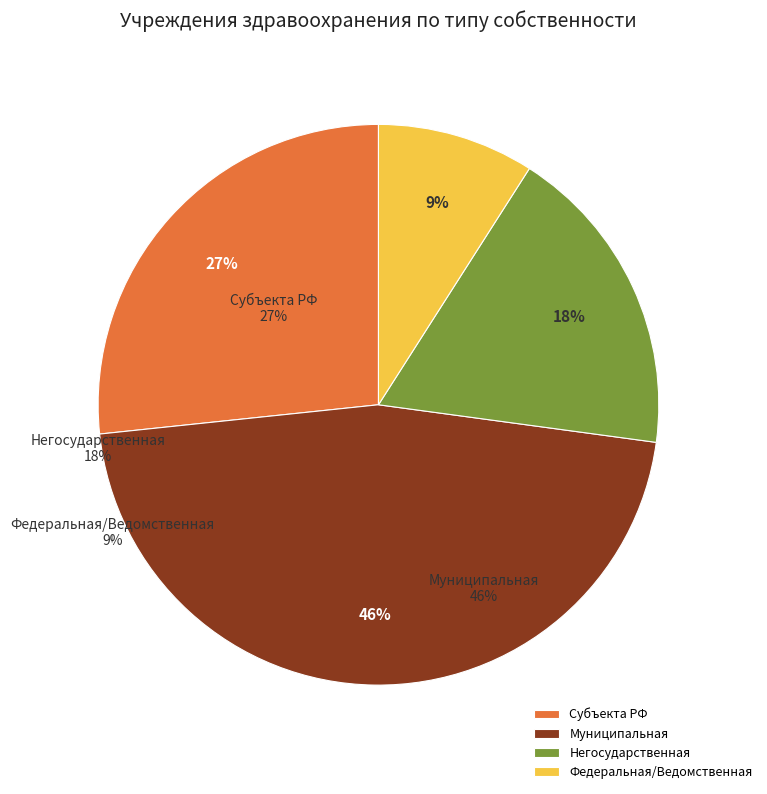

To the nearest percent, what percentage of the pie is Муниципальная?

46%